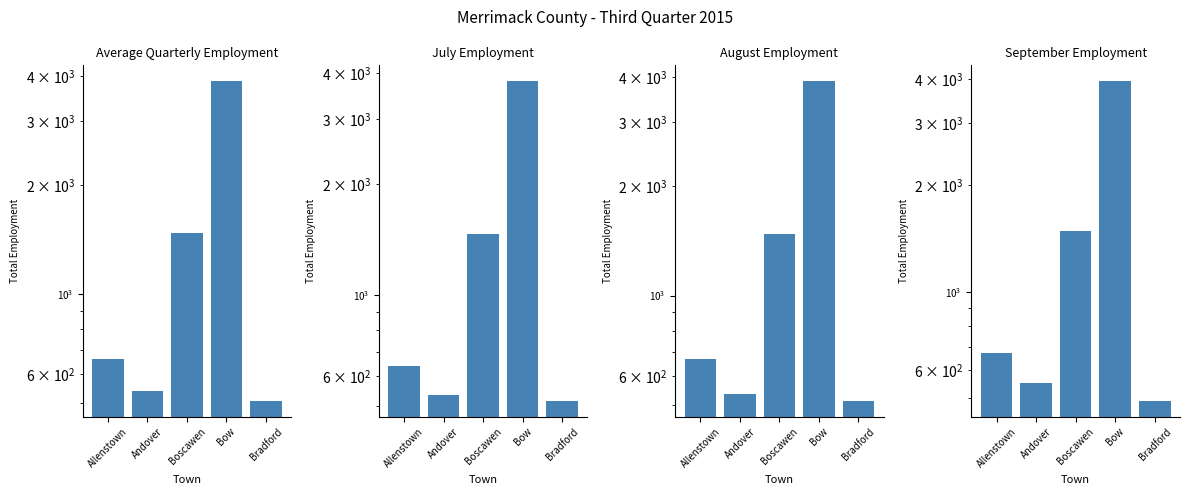

What is the lowest value of the September Employment series?

492